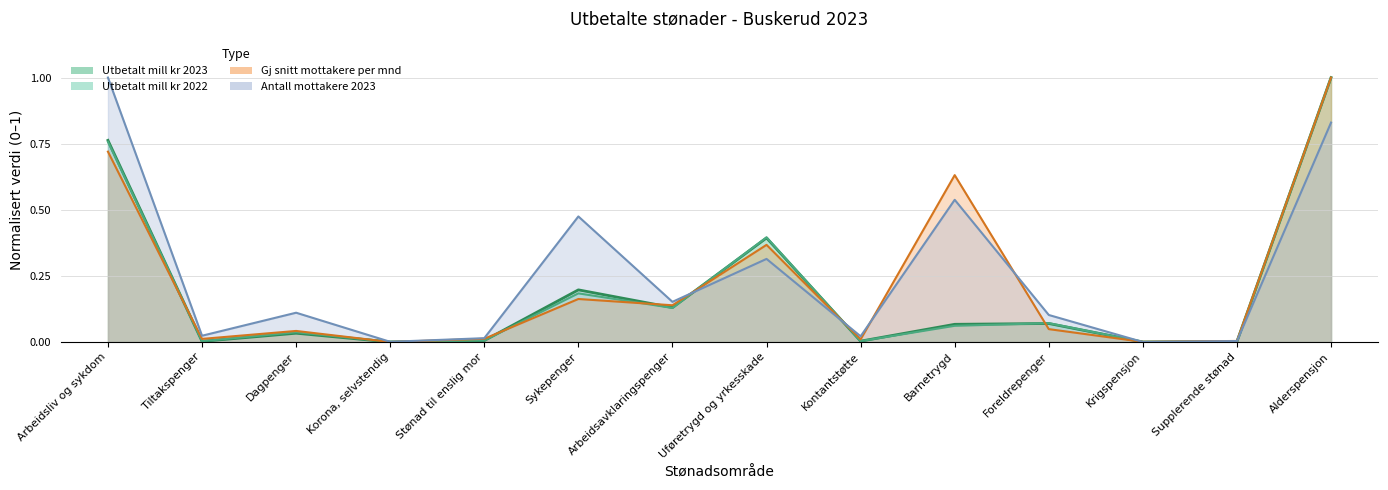

The Utbetalt mill kr 2022 series shows 0.0 at Korona, selvstendig. True or false?

False